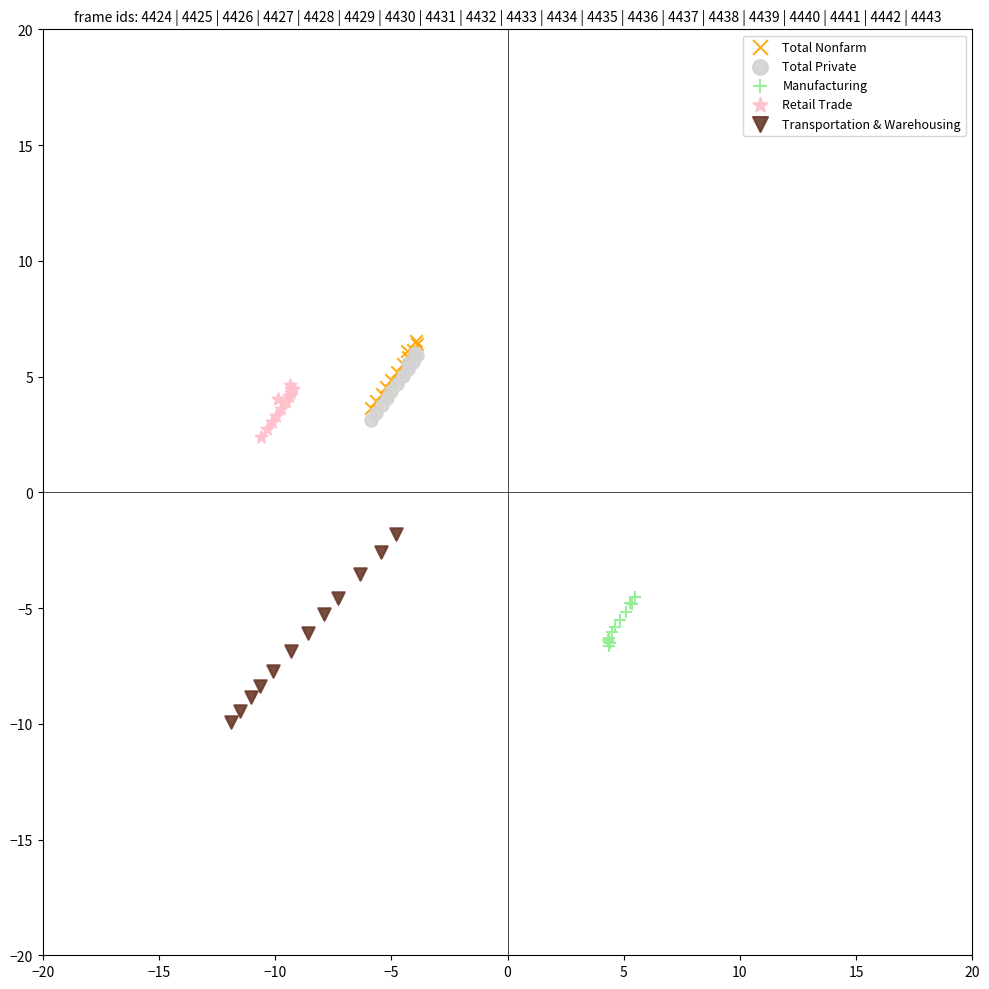

What are all the series names shown in the legend?

Total Nonfarm, Total Private, Manufacturing, Retail Trade, Transportation & Warehousing